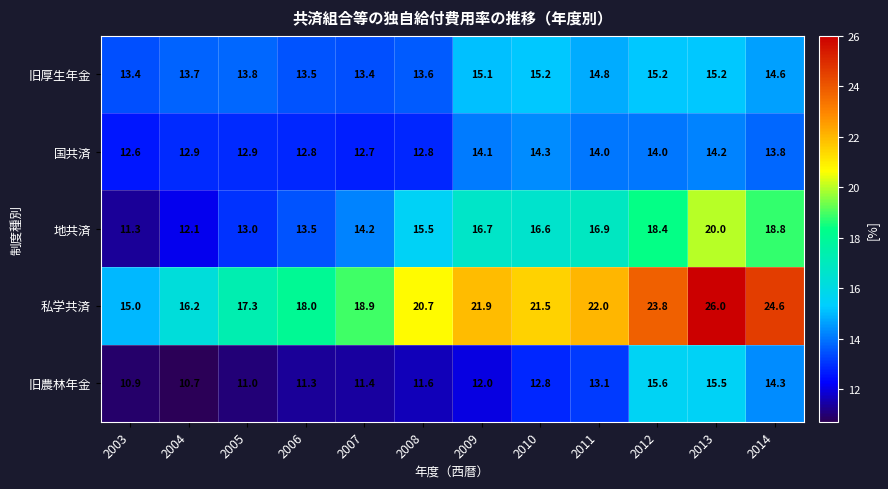

What is the greatest value displayed?

26.0